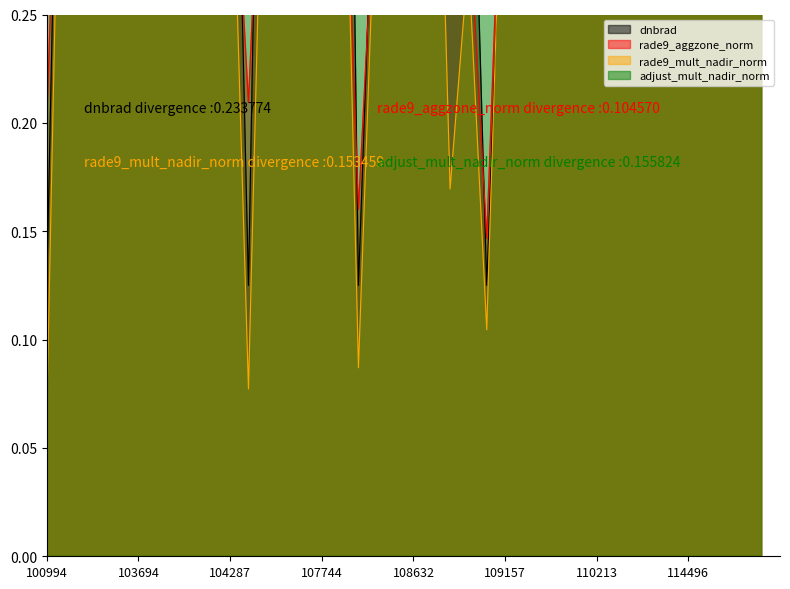

At how many categories does at least one series exceed 0?

40